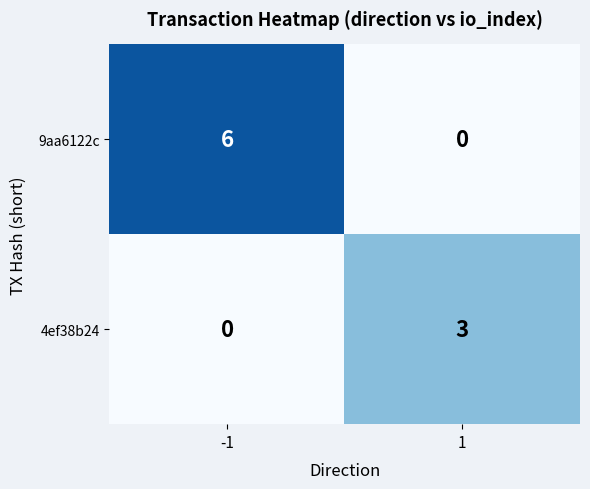

How many data points in 9aa6122c are less than 6?

1